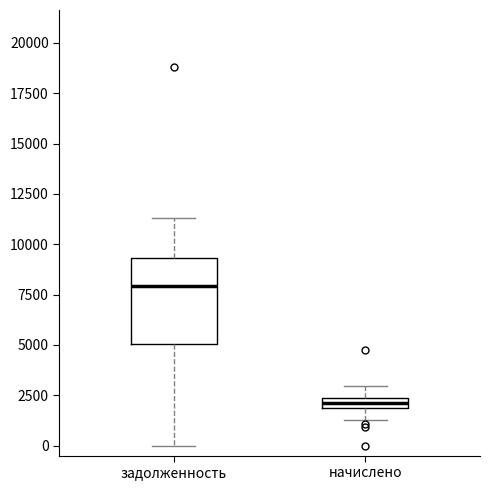

Which box is the tallest, from its lower edge to its upper edge?

задолженность